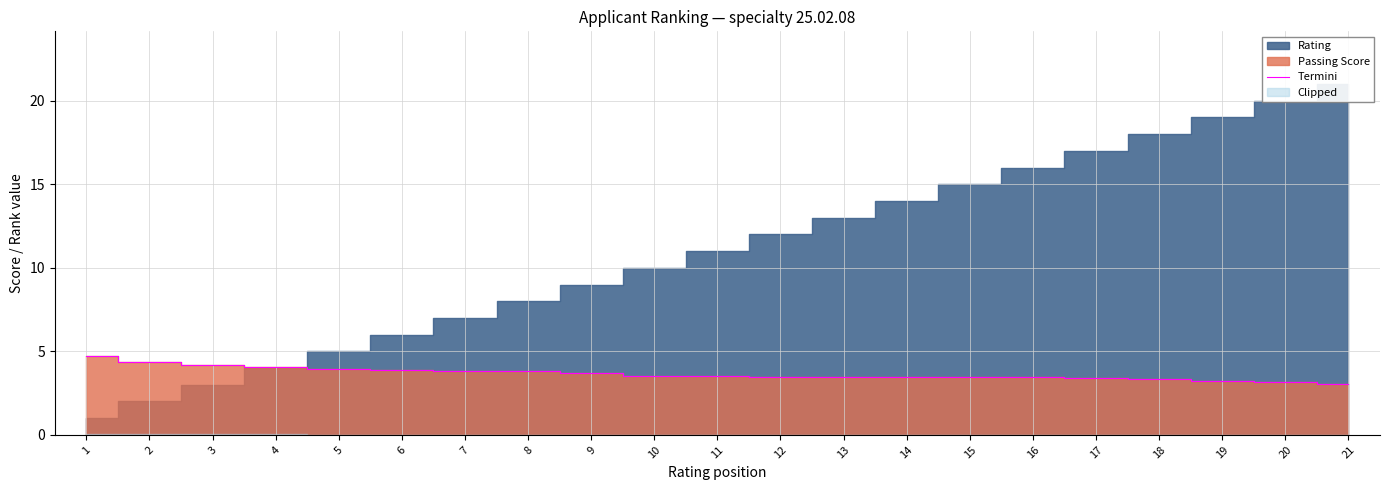

The Termini series shows 3.5 at 11. True or false?

True